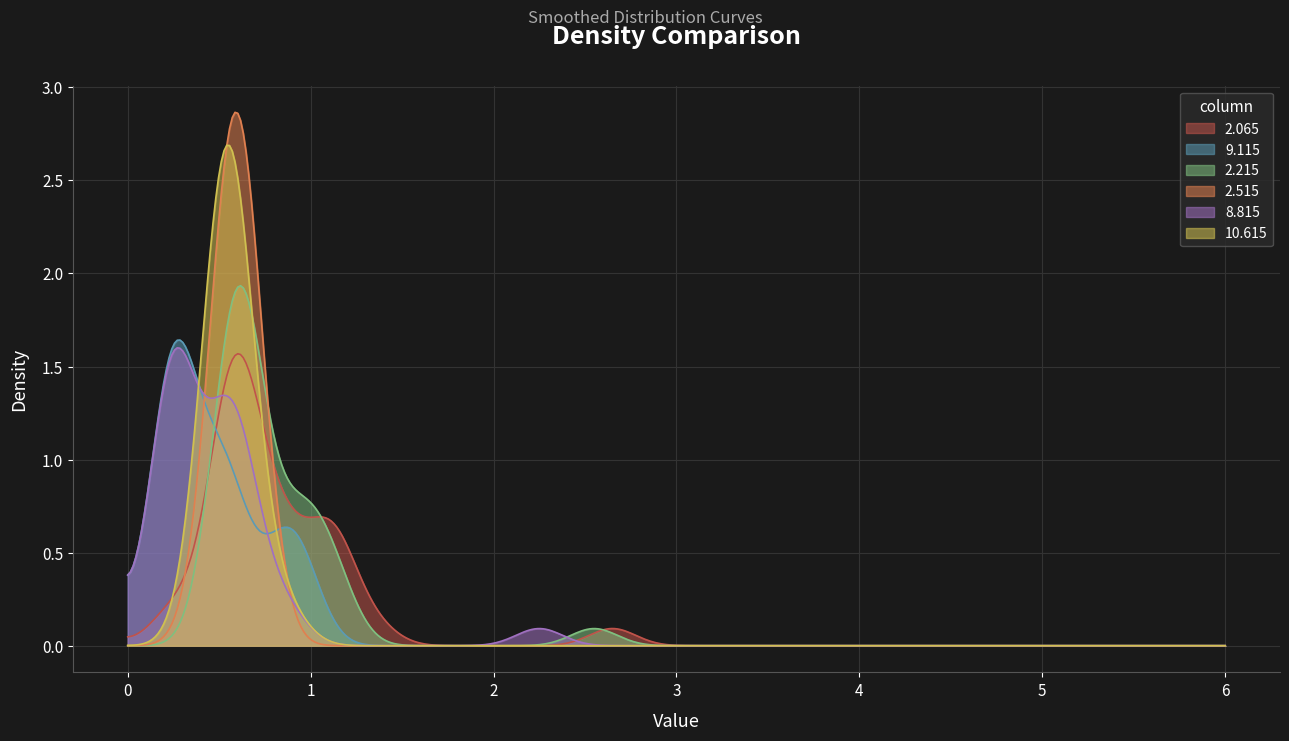

Reading left to right, what are all the values shown in this chart?

2.065: 1.3	0.7	0.8	1.1	0.6	2.6	1.2	1.0	0.6	0.8	0.7	0.5	0.8	1.1	1.1	0.8	0.6	1.0	1.0	0.8	0.7	0.7	0.3	0.3	0.4	0.5	0.6	0.7	0.7	0.7	0.5	0.7	0.6	0.6
9.115: 0.4	0.6	0.3	0.3	0.3	0.4	0.3	0.9	0.8	0.6	0.6	0.4	0.4	0.9	0.8	0.9	0.8	0.5	0.8	0.5	0.6	0.7	0.3	0.3	0.3	0.3	0.3	0.3	0.3	0.3	0.3	0.3	0.3	0.3
2.215: 1.2	0.6	1.2	2.5	0.7	0.6	0.7	0.7	0.6	1.0	0.8	1.0	1.0	0.8	0.8	0.7	0.6	0.7	0.9	0.7	0.6	0.7	0.6	0.5	0.5	0.9	0.6	0.7	0.7	0.7	0.7	0.5	0.7	0.9
2.515: 0.4	0.5	0.6	0.6	0.5	0.5	0.6	0.7	0.7	0.7	0.6	0.7	0.7	0.6	0.6	0.7	0.7	0.7	0.6	0.7	0.6	0.7	0.6	0.6	0.7	0.6	0.6	0.6	0.7	0.7	0.5	0.6	0.7	0.7
8.815: 0.5	0.6	0.6	0.3	0.4	0.3	0.6	0.3	2.3	0.7	0.7	0.7	0.5	0.5	0.3	0.4	0.8	0.3	0.3	0.6	0.3	0.3	0.8	0.5	0.3	0.3	0.3	0.7	0.5	0.3	0.3	0.3	0.3	0.3
10.615: 0.6	0.5	0.4	0.4	0.4	0.4	0.6	0.6	0.5	0.5	0.5	0.5	0.7	0.7	0.4	0.8	0.6	0.6	0.5	0.6	0.8	0.7	0.5	0.4	0.5	0.7	0.5	0.5	0.5	0.6	0.5	0.5	0.7	0.6